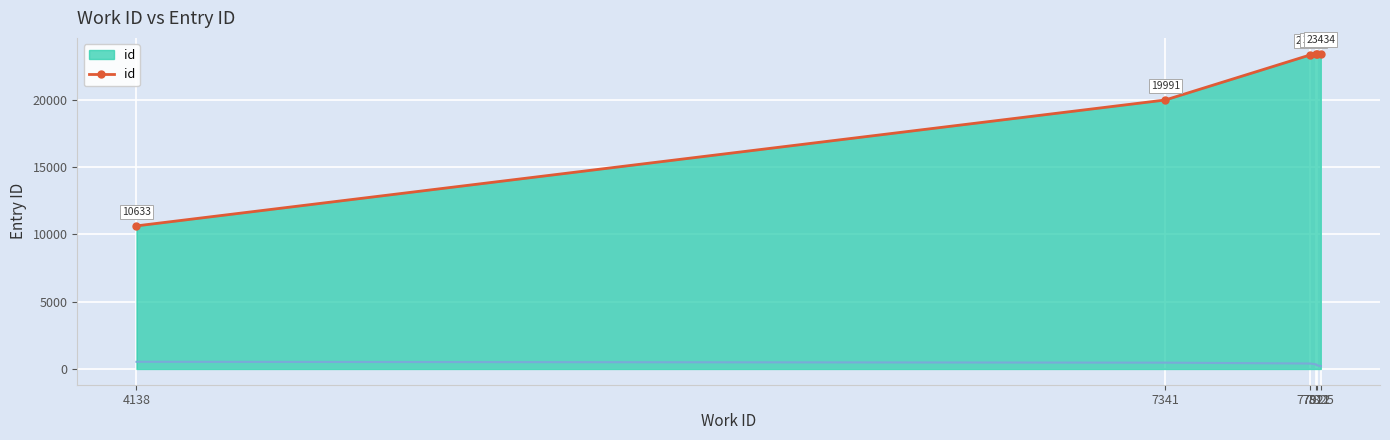

How many lines are shown in the chart?

1